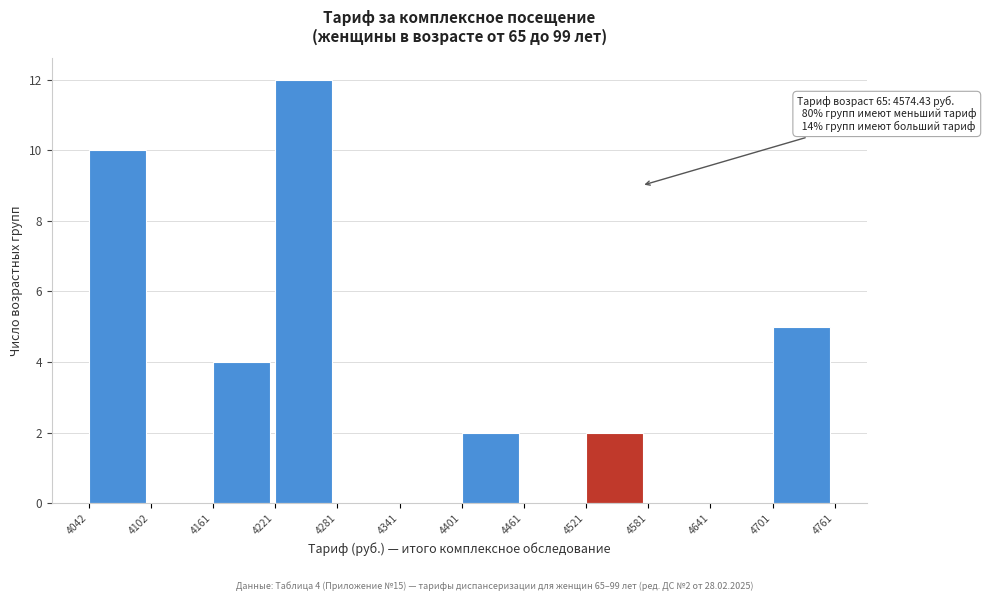

Which range on the x-axis has the tallest bar?

4221 to 4281